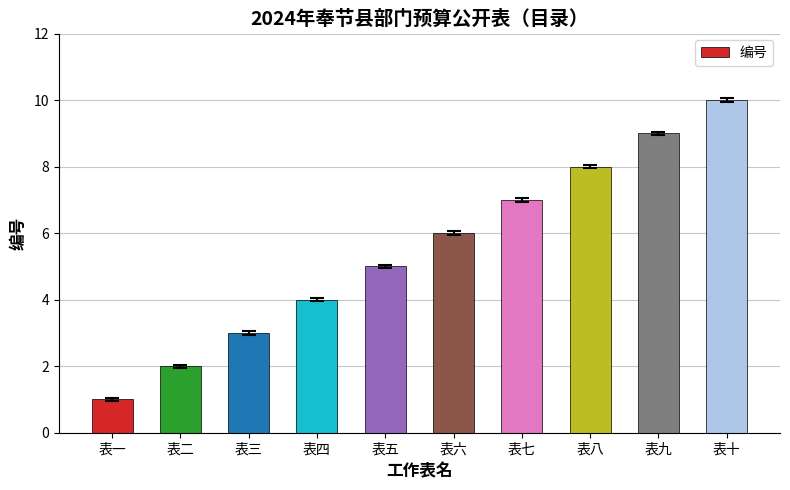

Reading left to right, list all the values displayed in this chart.

表一=1	表二=2	表三=3	表四=4	表五=5	表六=6	表七=7	表八=8	表九=9	表十=10